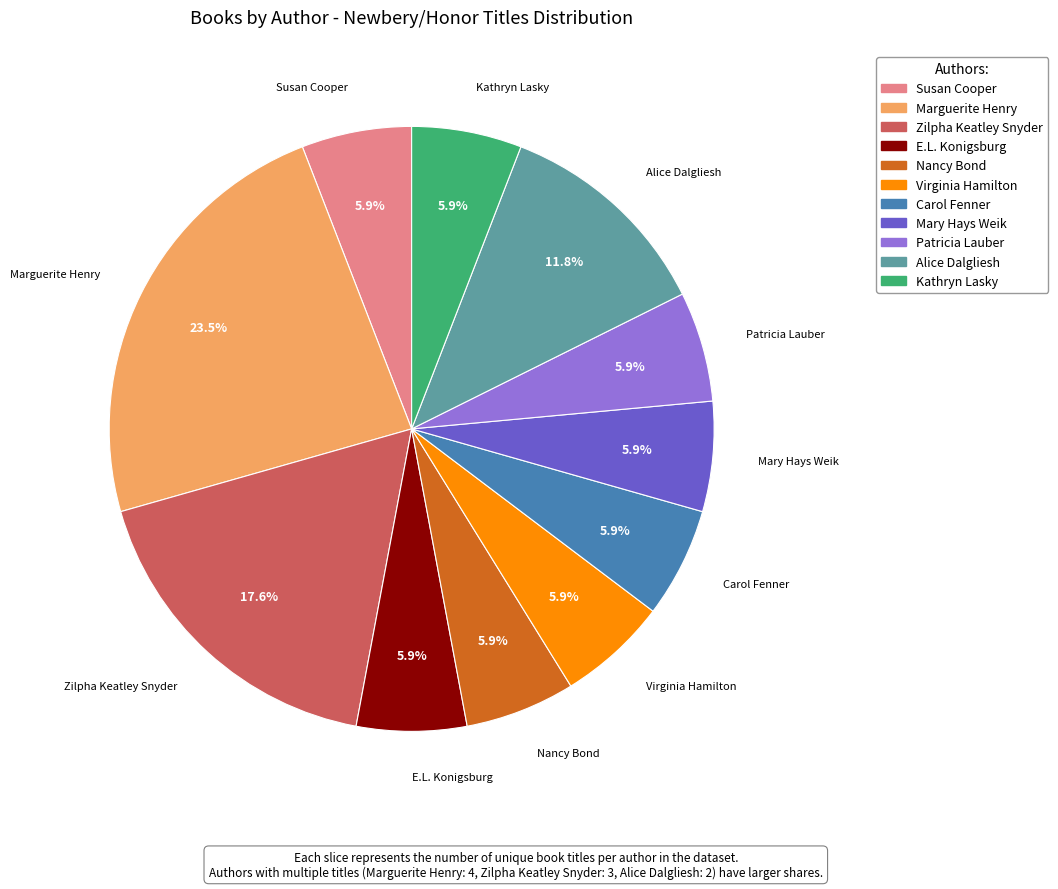

What is the ratio of the value at Alice Dalgliesh to the value at Mary Hays Weik?

2.0